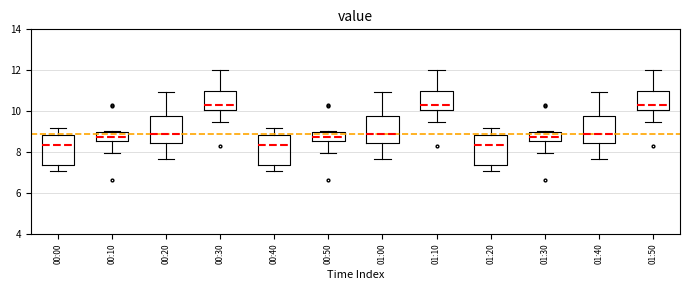

Reading left to right, transcribe this box plot: for each box, give where its median line is, the range the box spans, and where its two whiskers end, as read against the y-axis. The values are not printed on the chart, so give them approximately, as read against the axis.

00:00: median 8.4, box 7.4 to 8.8, whiskers 7.0 to 9.2
00:10: median 8.8, box 8.6 to 9.0, whiskers 8.0 to 9.0
00:20: median 8.8, box 8.4 to 9.8, whiskers 7.6 to 11.0
00:30: median 10.4, box 10.0 to 11.0, whiskers 9.4 to 12.0
00:40: median 8.4, box 7.4 to 8.8, whiskers 7.0 to 9.2
00:50: median 8.8, box 8.6 to 9.0, whiskers 8.0 to 9.0
01:00: median 8.8, box 8.4 to 9.8, whiskers 7.6 to 11.0
01:10: median 10.4, box 10.0 to 11.0, whiskers 9.4 to 12.0
01:20: median 8.4, box 7.4 to 8.8, whiskers 7.0 to 9.2
01:30: median 8.8, box 8.6 to 9.0, whiskers 8.0 to 9.0
01:40: median 8.8, box 8.4 to 9.8, whiskers 7.6 to 11.0
01:50: median 10.4, box 10.0 to 11.0, whiskers 9.4 to 12.0